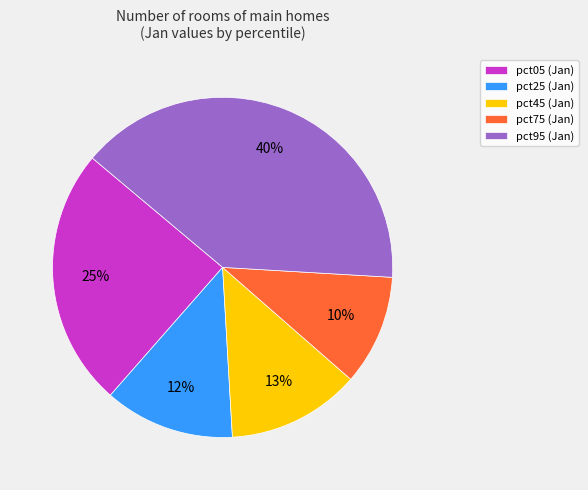

Does pct25 (Jan) account for over 50% of the chart?

No